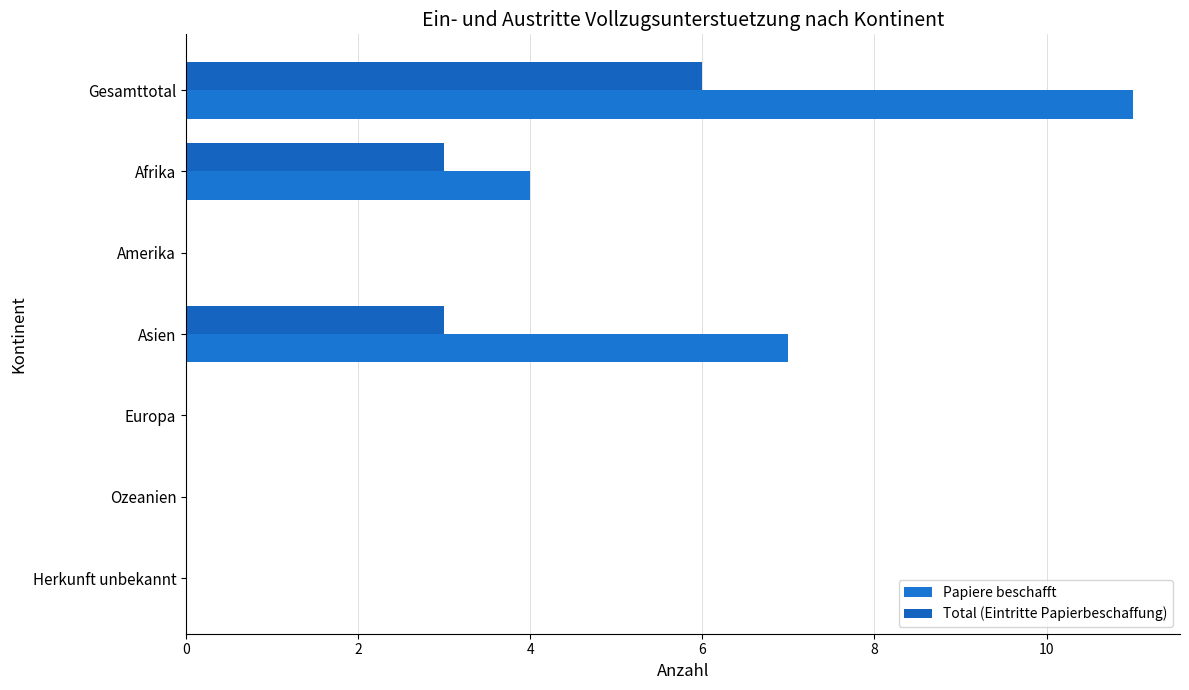

How many categories are shown in the chart?

7